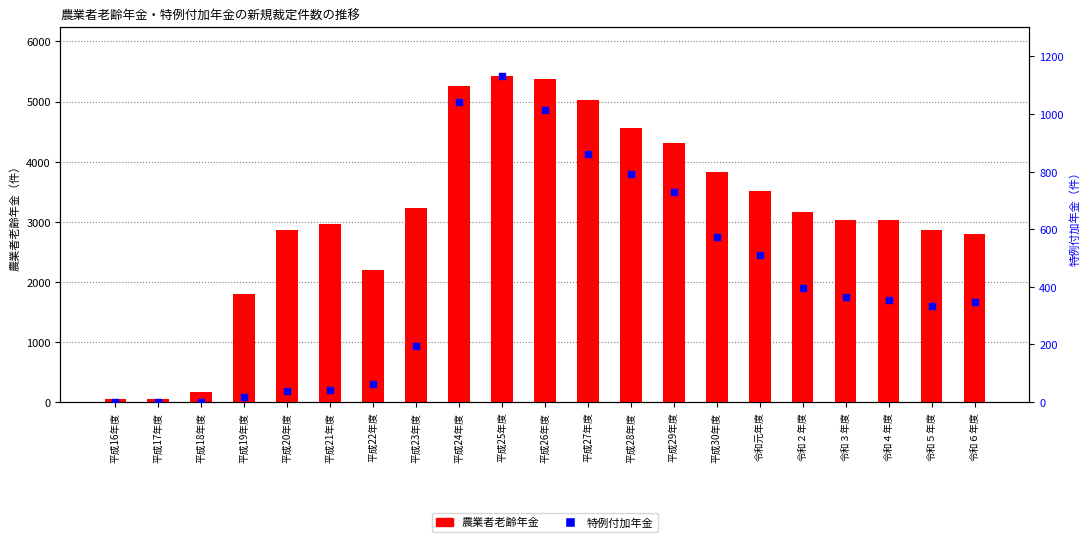

Which series contains the highest Y value?

農業者老齢年金